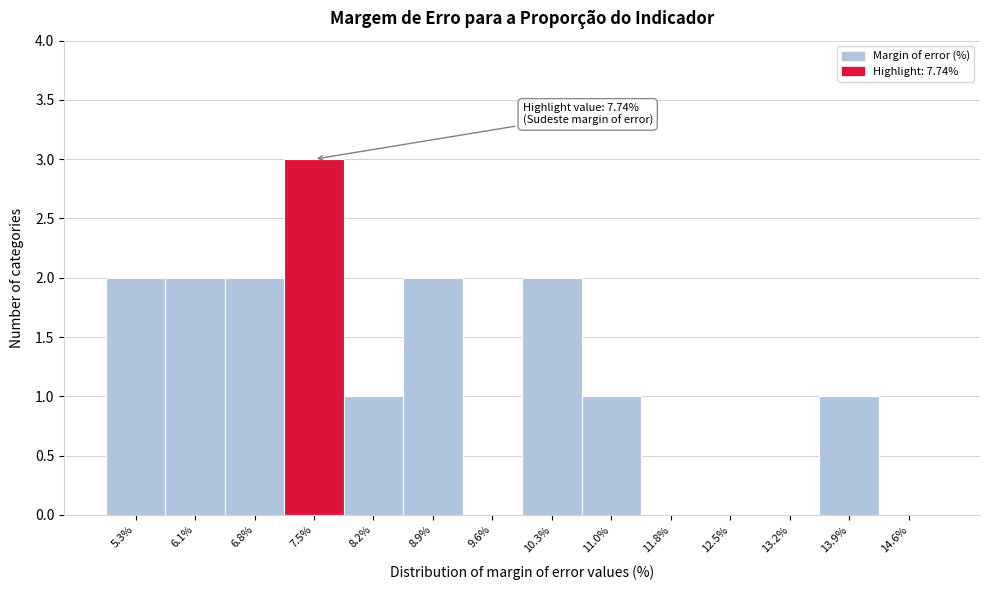

Which range on the x-axis has the tallest bar?

7.1 to 7.8